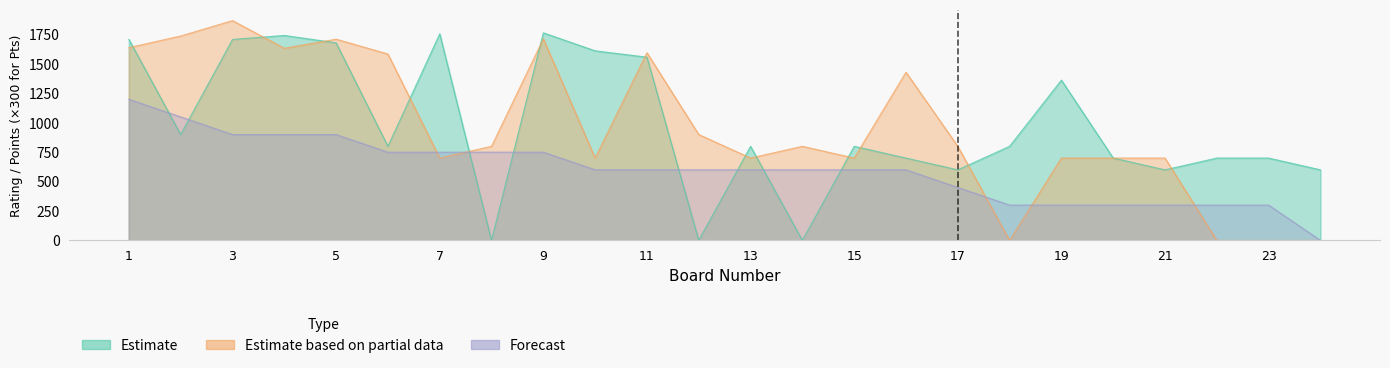

How many lines are shown in the chart?

3